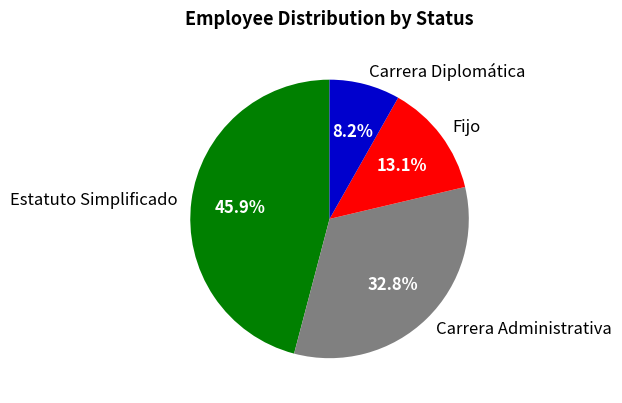

Rank the categories by value from lowest to highest.

Carrera Diplomática, Fijo, Carrera Administrativa, Estatuto Simplificado